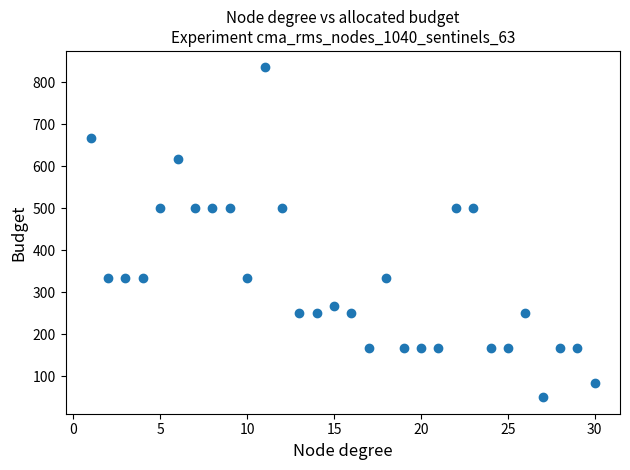

What is the range of X values (max minus min)?

29.0